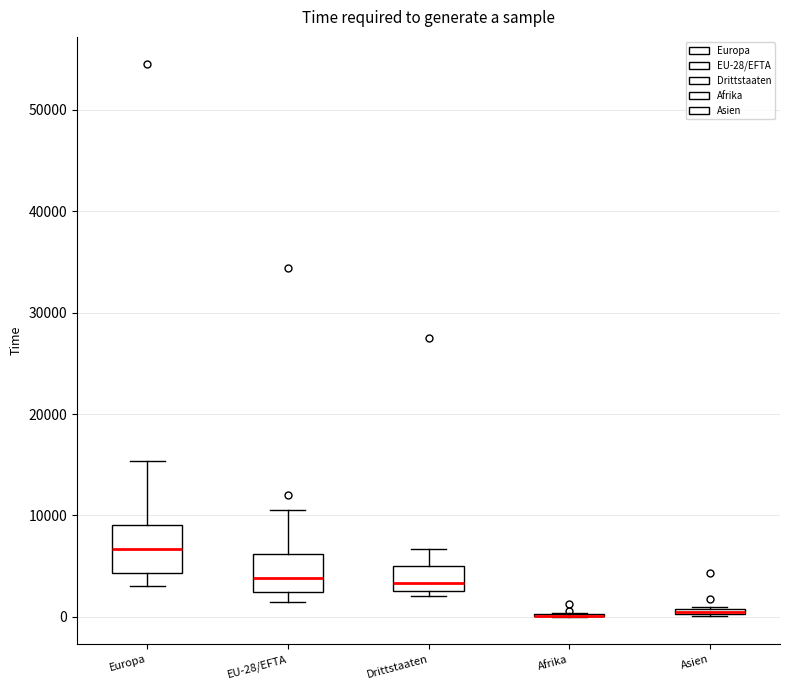

Where is the lower edge of the box for EU-28/EFTA on the y-axis? The values are not printed on the chart, so give them approximately, as read against the axis.

2000